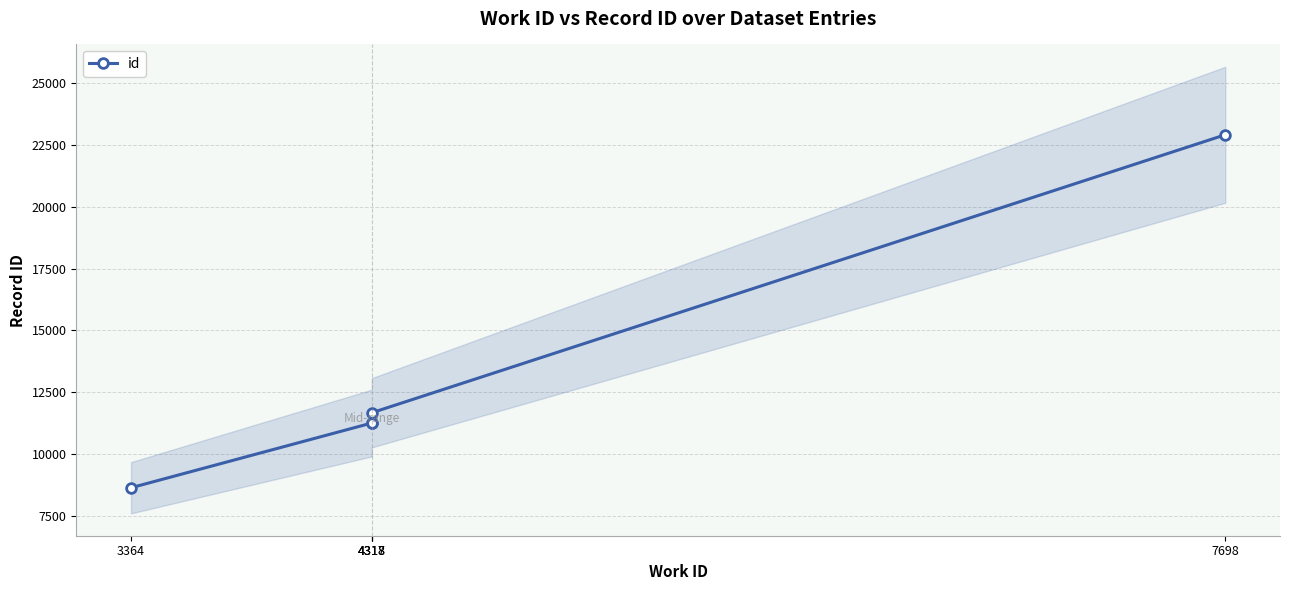

How many lines are shown in the chart?

1